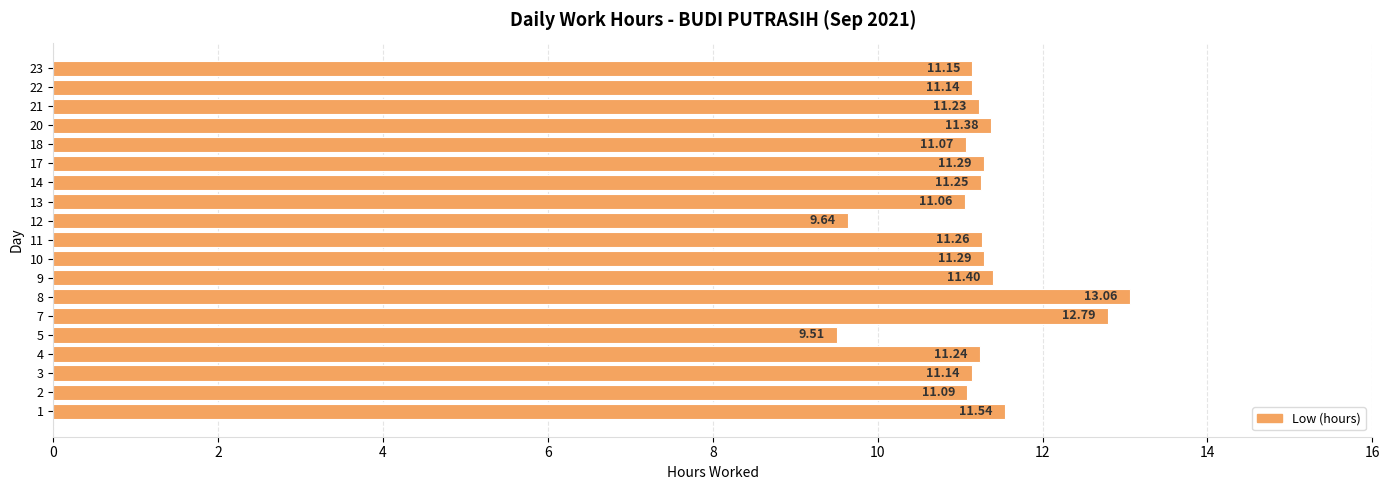

What value does the data have at 2?

11.1